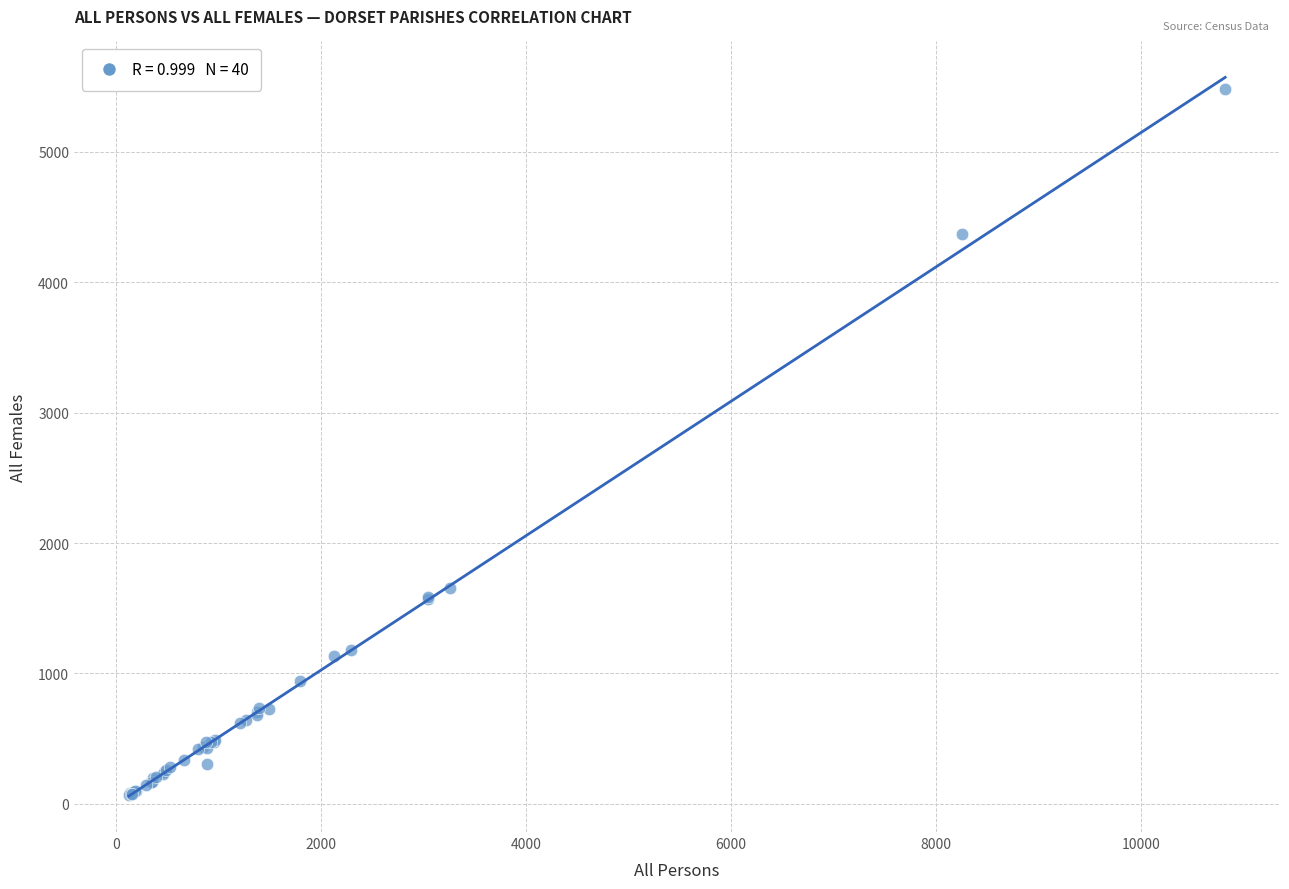

What Y value in the scatter plot is closest to 2773?

1653